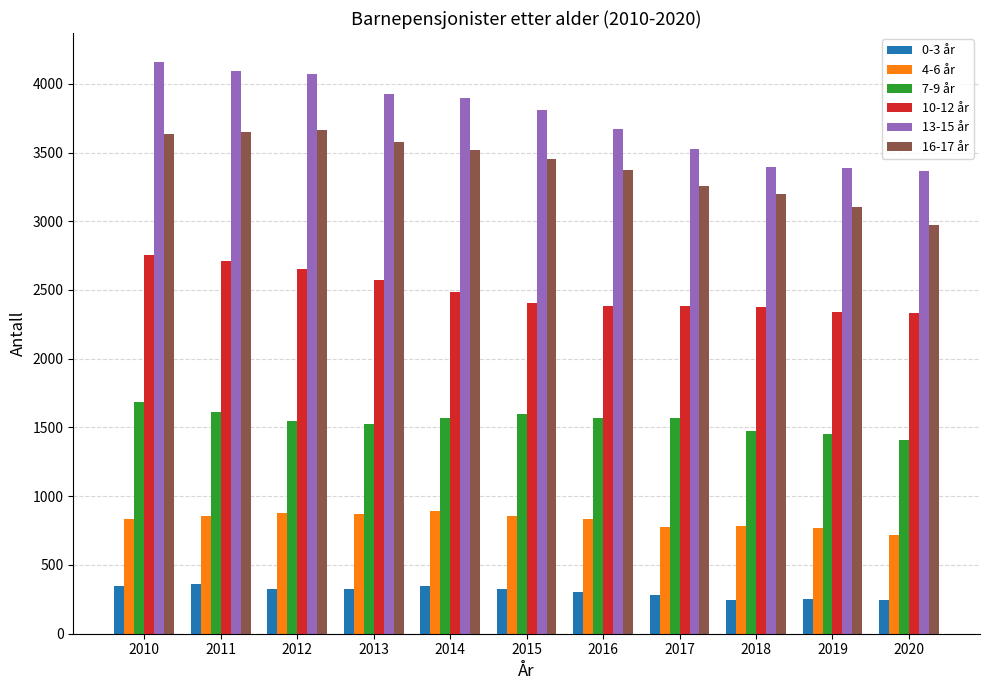

How many bars are there in each group?

6